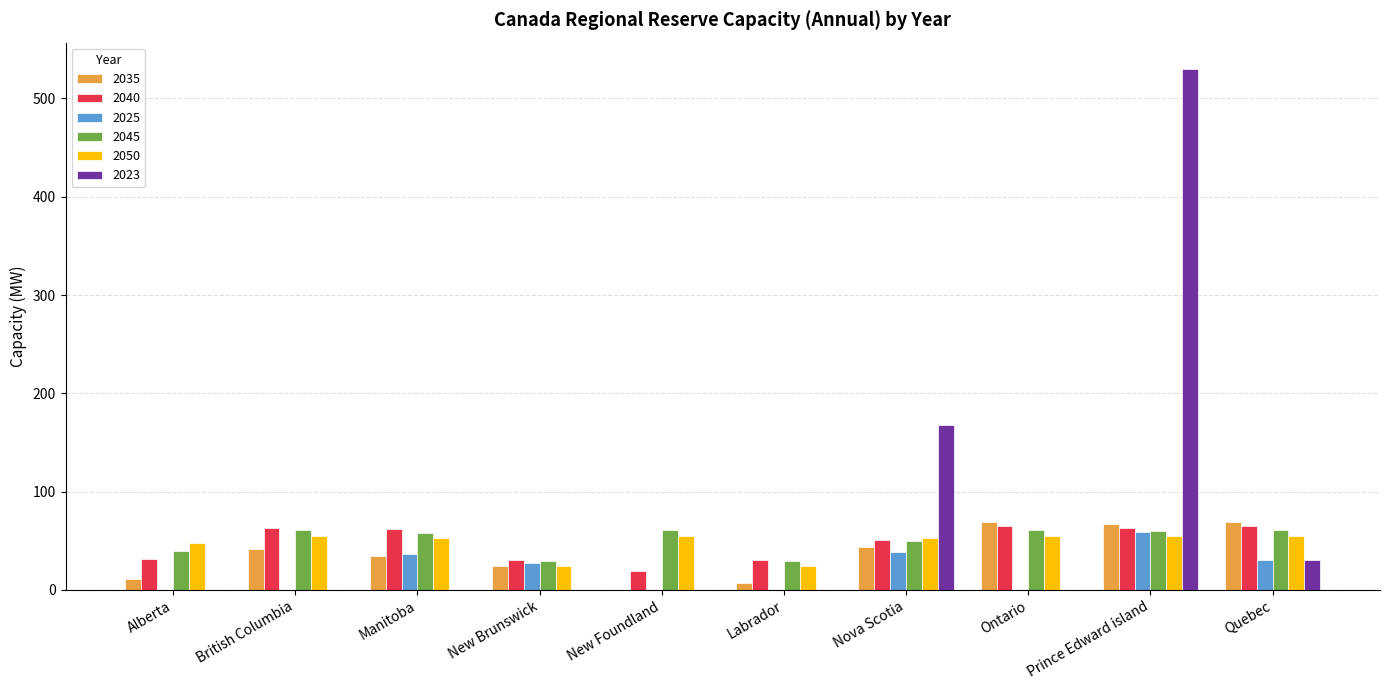

How many data points does each series have?

10